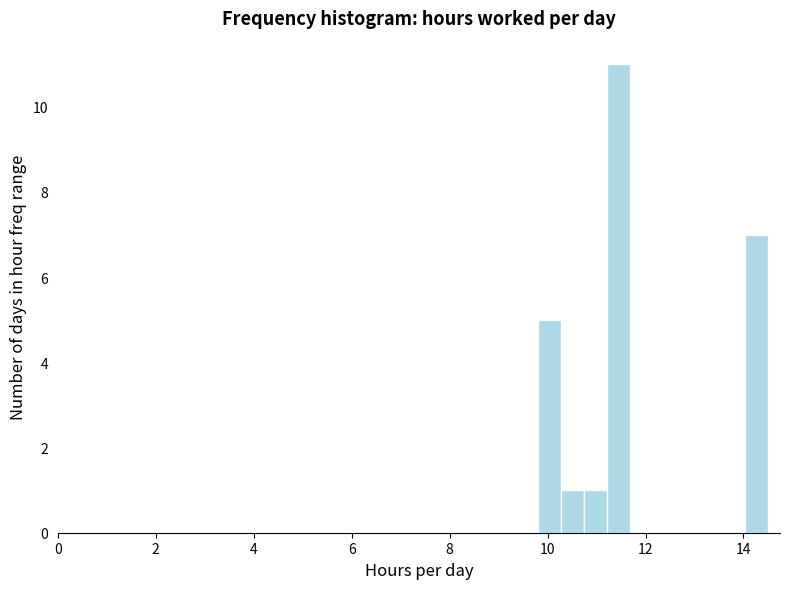

Read against the x-axis, roughly where is the centre of the tallest bar?

11.4